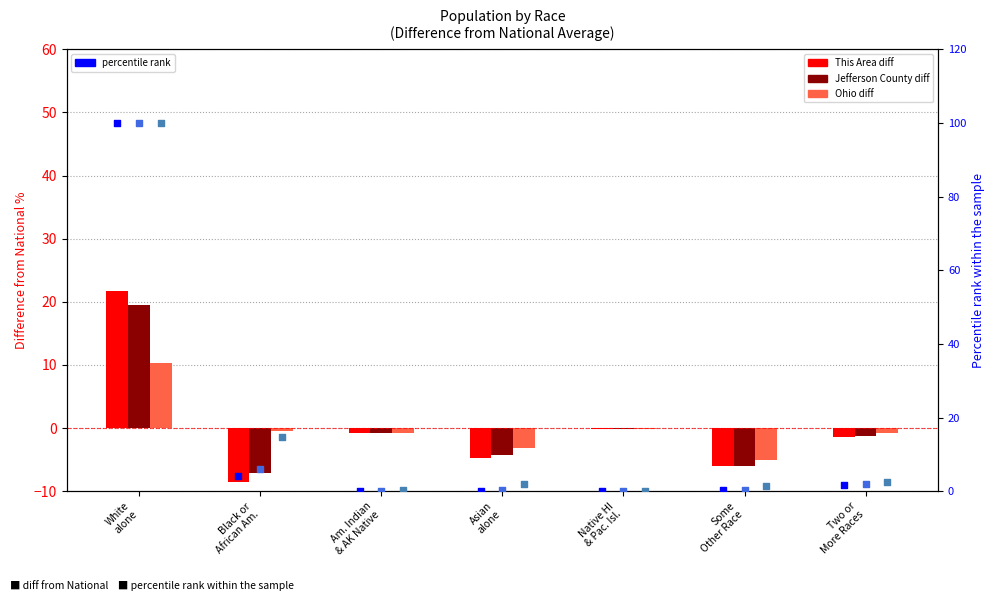

What is the total value across all series at Some
Other Race?

-15.2